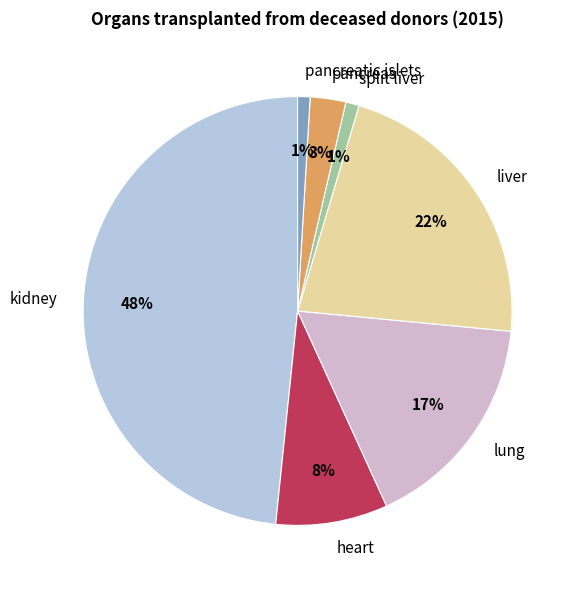

Count the number of slices in the pie.

7